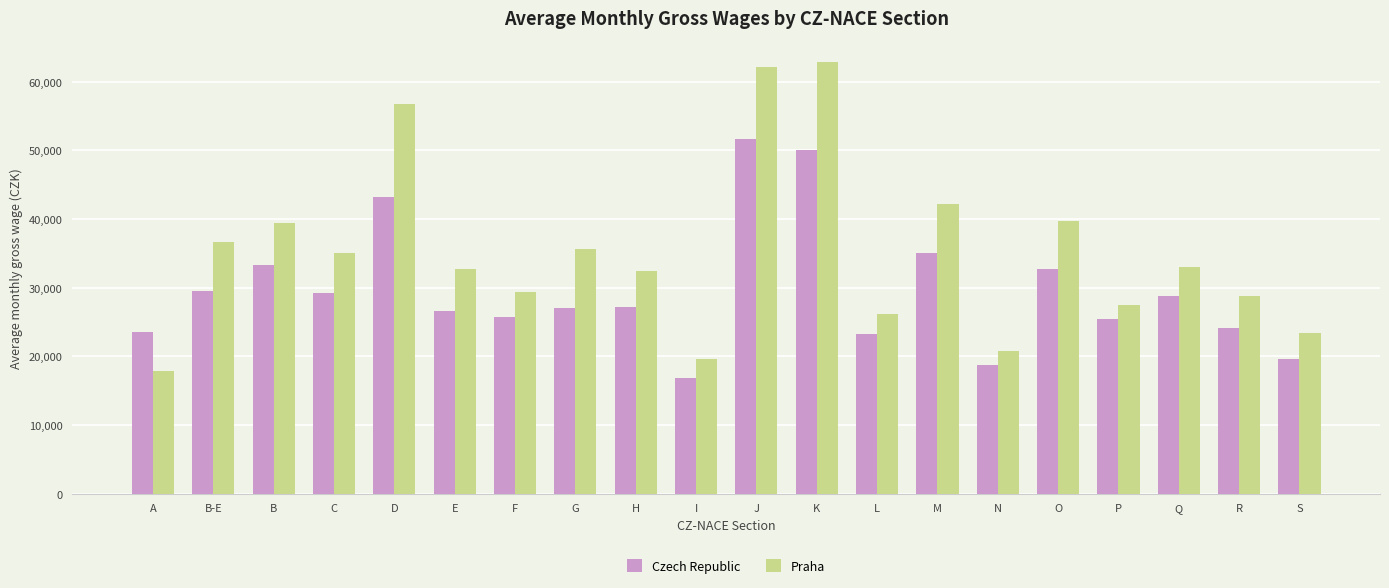

What is the minimum value shown in the chart?

16888